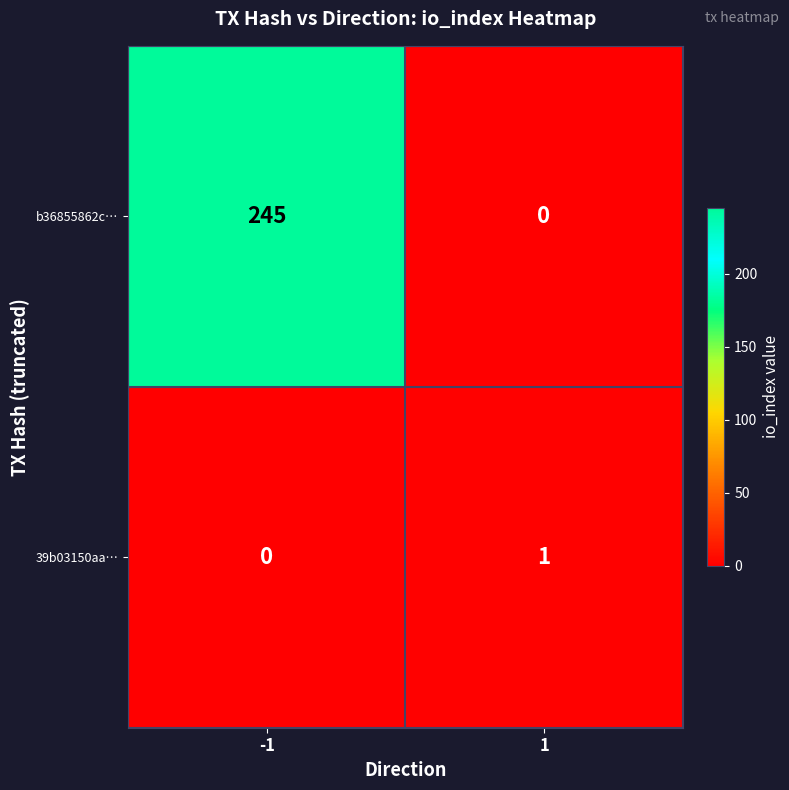

Rank the series at 1 from lowest to highest value.

b36855862c…, 39b03150aa…